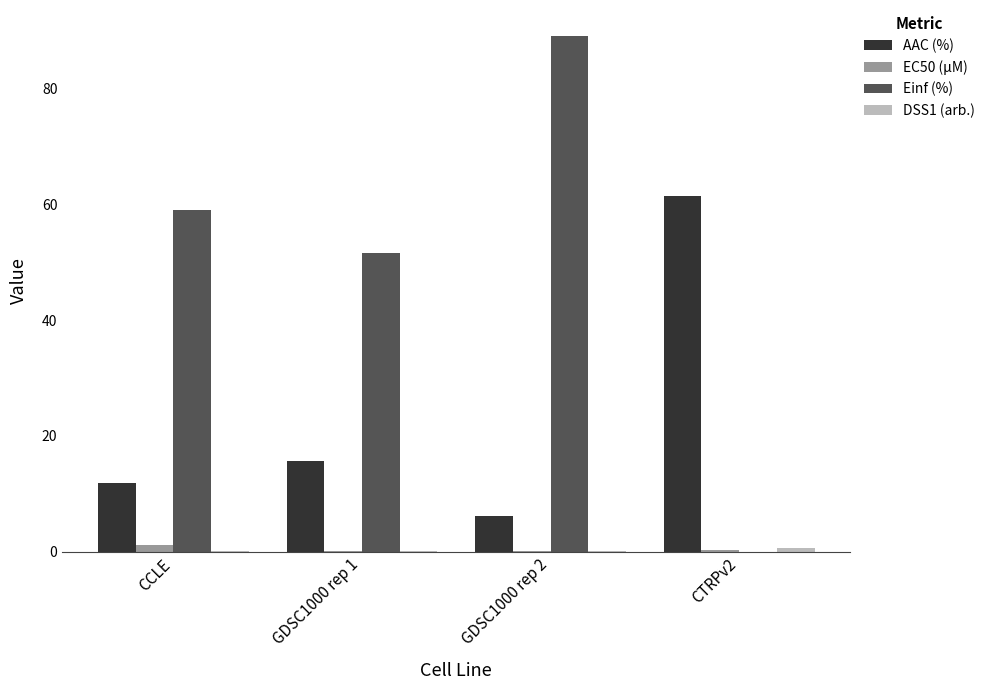

Which series changed the most between GDSC1000 rep 1 and GDSC1000 rep 2?

Einf (%)